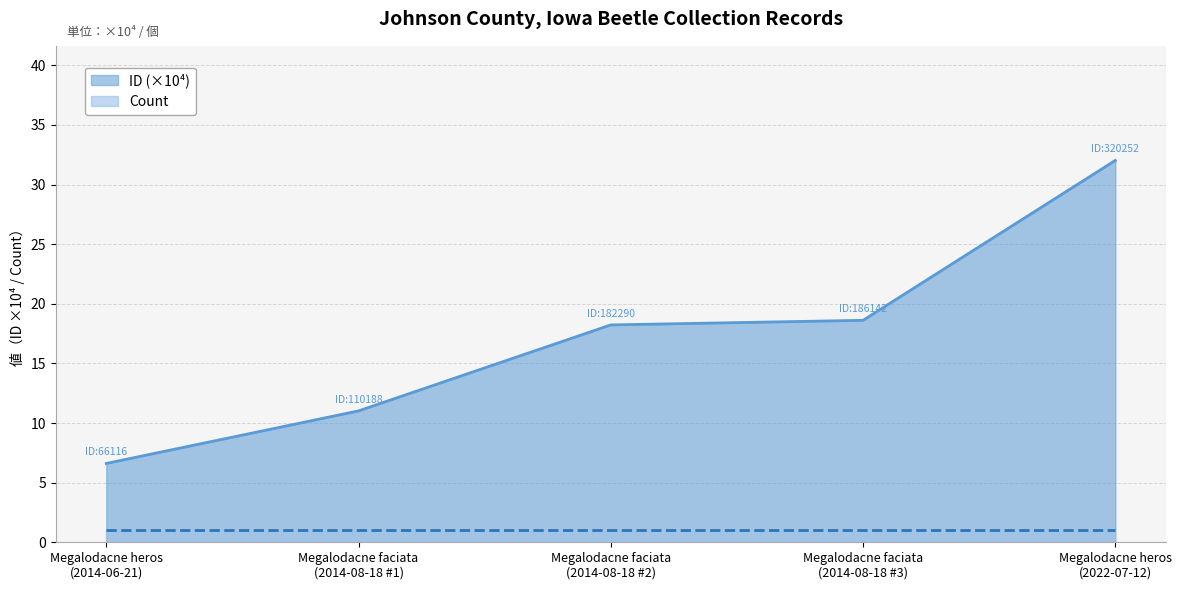

Rank the series by their maximum value, from highest to lowest.

ID (×10⁴), Count